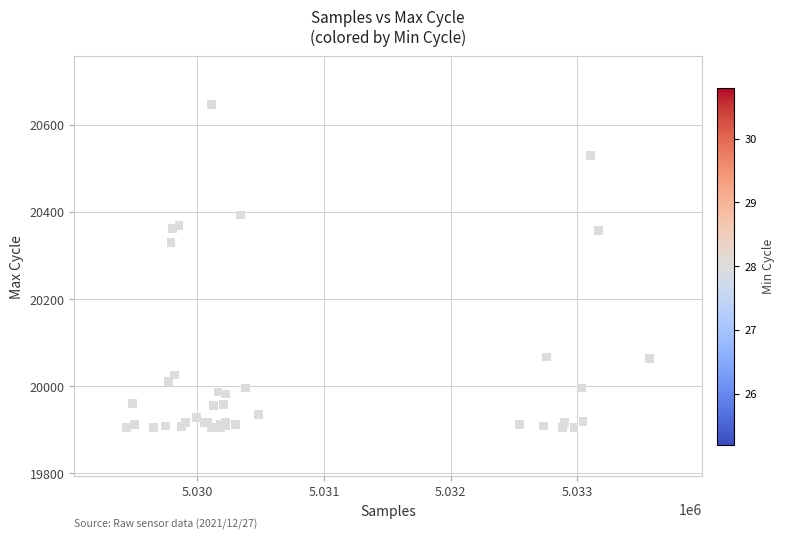

What Y value in the scatter plot is closest to 20275?

20329